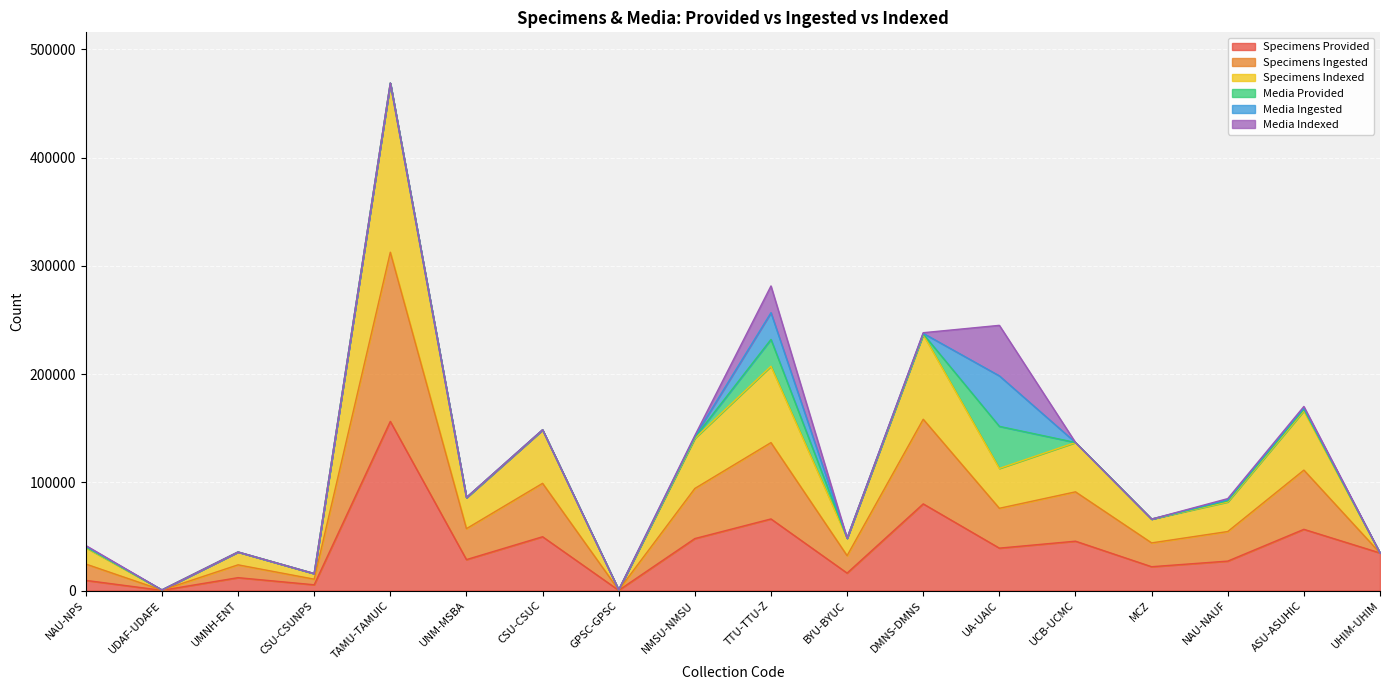

Which category has the highest value across all series?

TAMU-TAMUIC